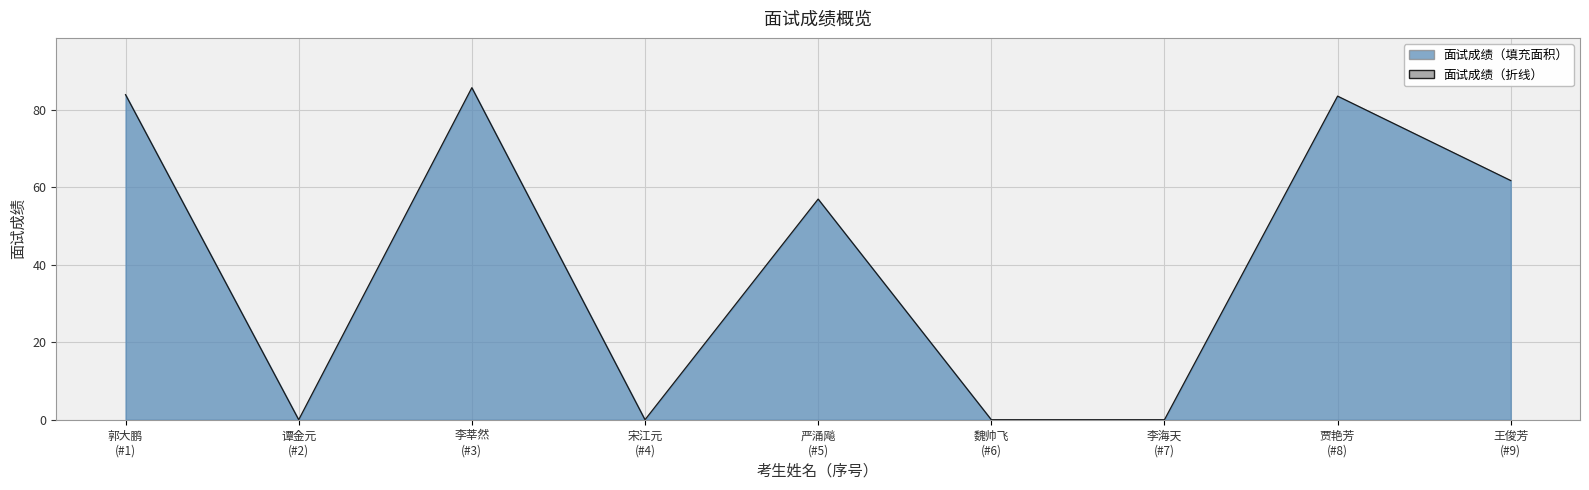

Which category has the highest value across all series?

李莘然
(#3)